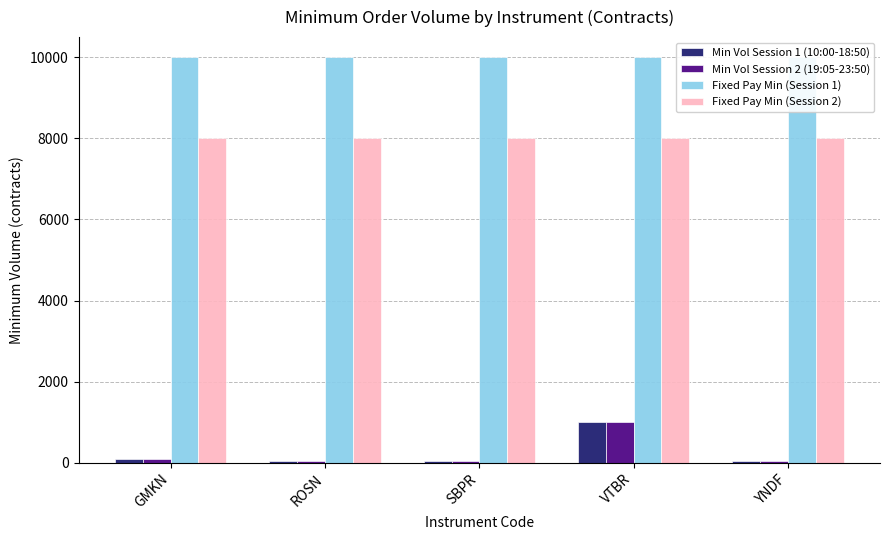

Reading left to right, transcribe all the data shown in this chart.

Min Vol Session 1 (10:00-18:50): GMKN=100	ROSN=40	SBPR=50	VTBR=1000	YNDF=50
Min Vol Session 2 (19:05-23:50): GMKN=100	ROSN=40	SBPR=50	VTBR=1000	YNDF=50
Fixed Pay Min (Session 1): GMKN=10000	ROSN=10000	SBPR=10000	VTBR=10000	YNDF=10000
Fixed Pay Min (Session 2): GMKN=8000	ROSN=8000	SBPR=8000	VTBR=8000	YNDF=8000